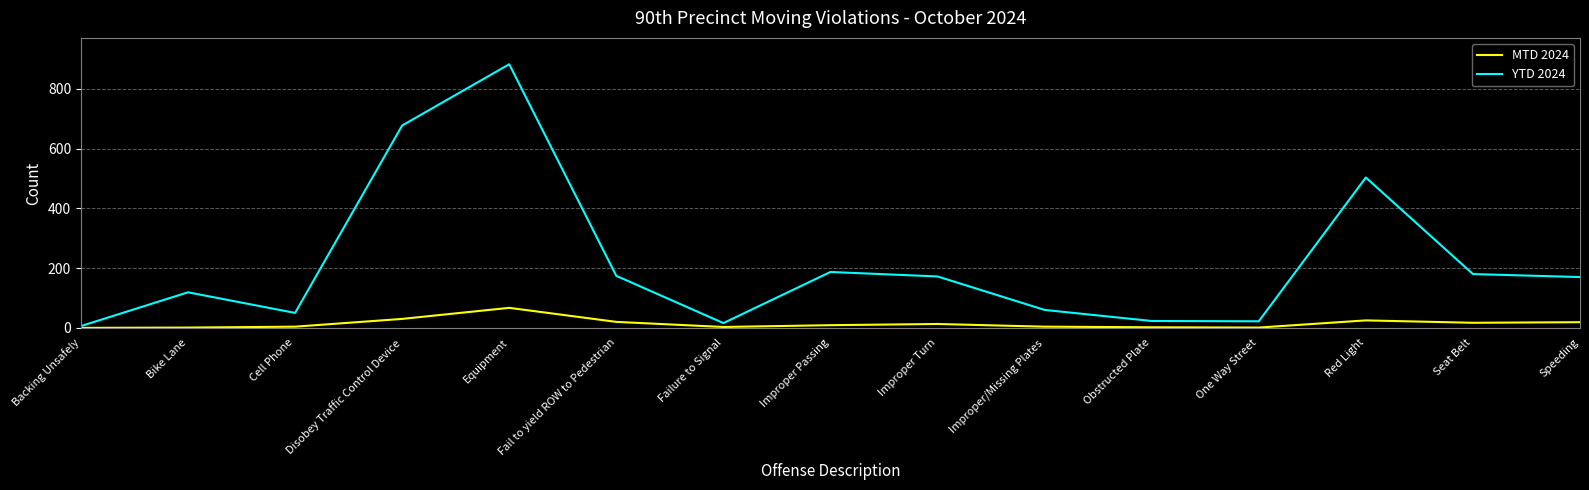

List the series in order of their peak value, lowest first.

MTD 2024, YTD 2024